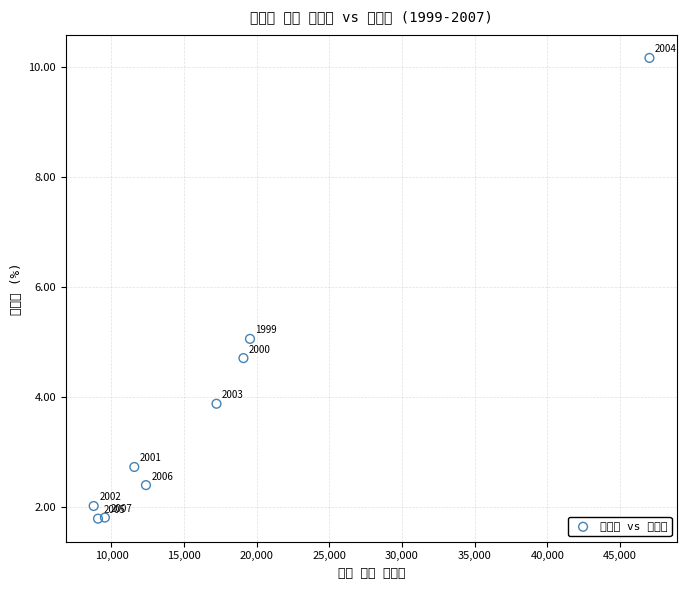

What is the average X value?

17136.1